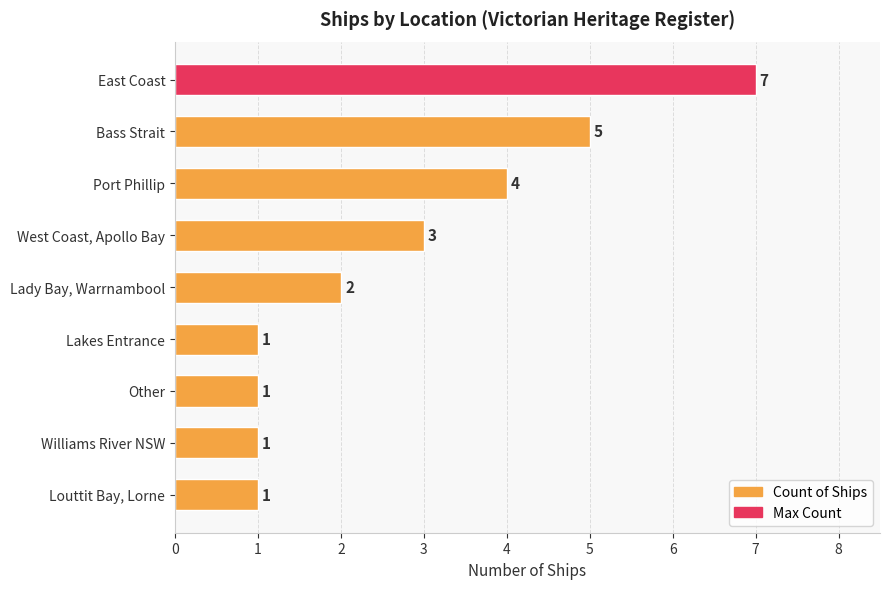

What position from the bottom is Other?

3